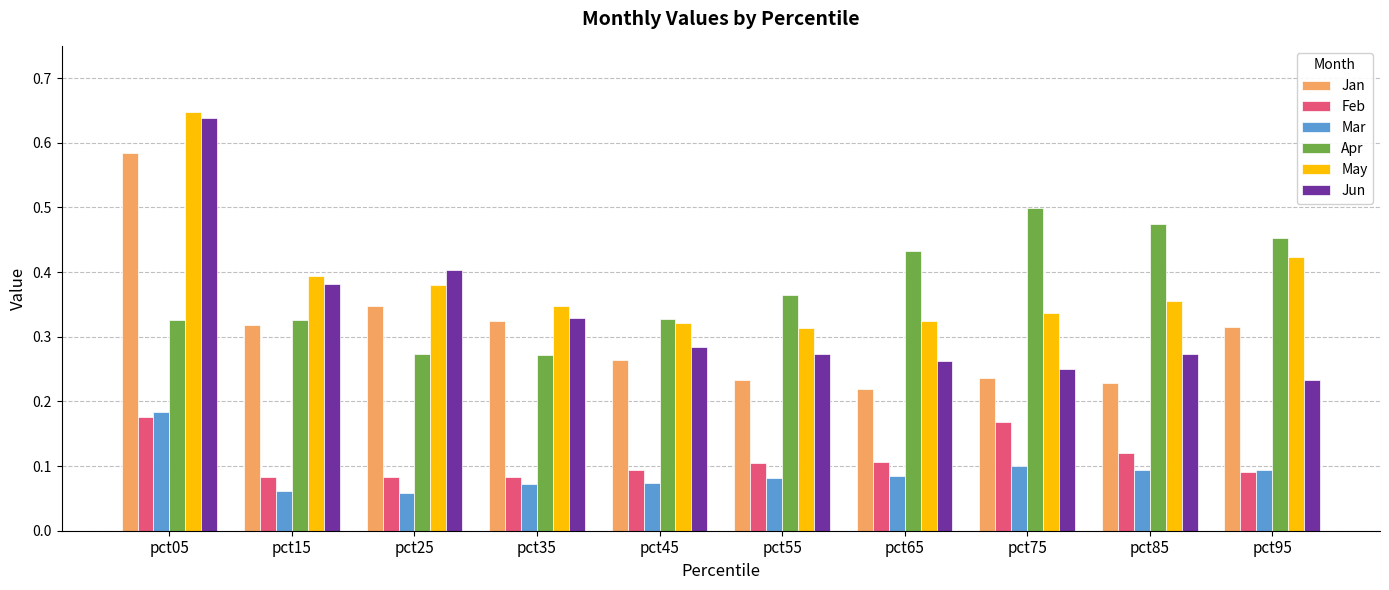

Which series has the largest range (max minus min)?

Jun